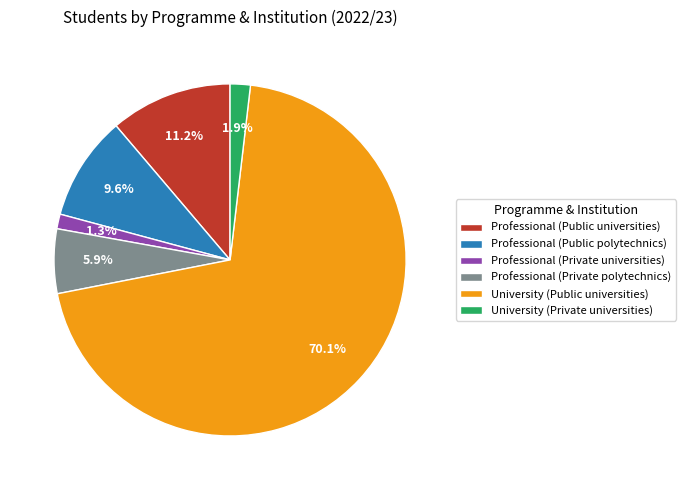

Which category accounts for the majority?

University (Public universities)